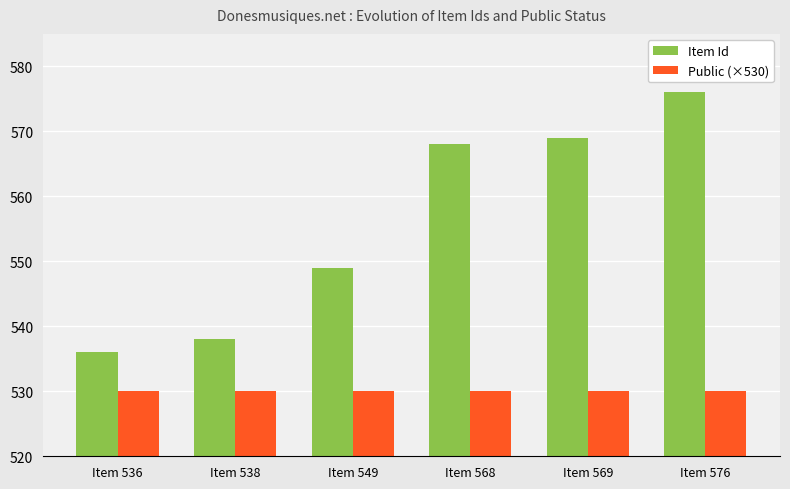

What is the spread (max minus min) of values at Item 549?

19